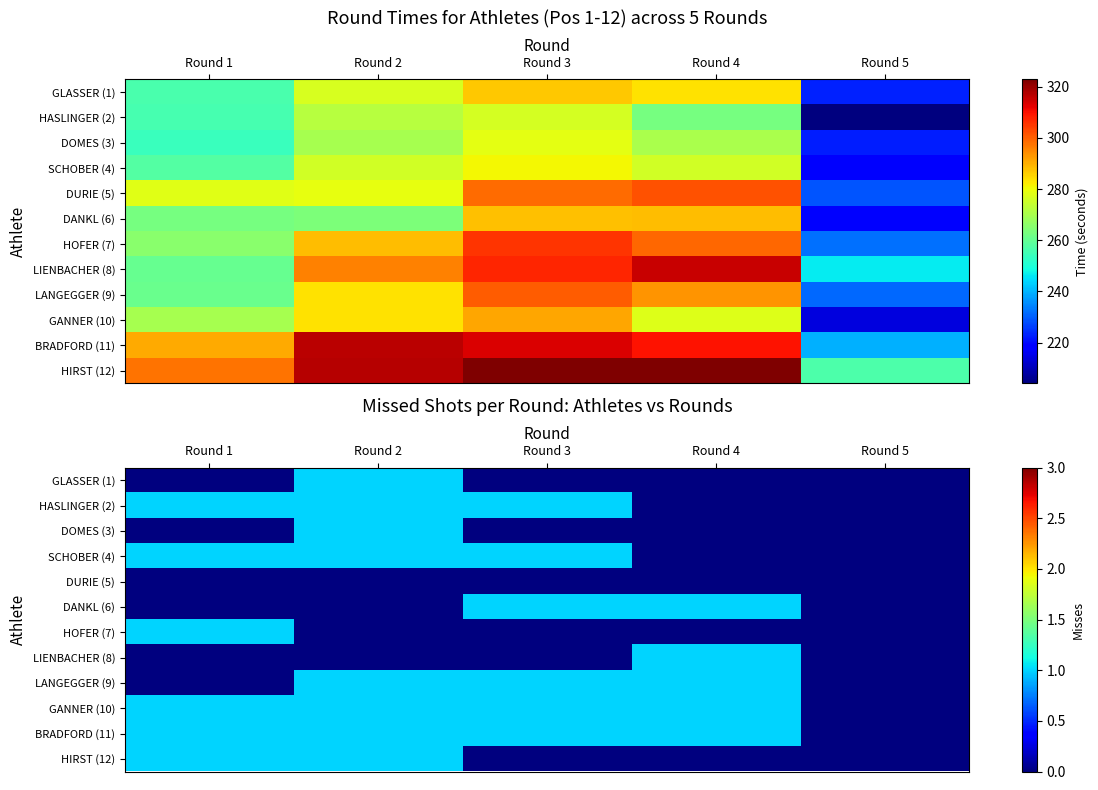

What is the difference between the maximum and minimum values in the GANNER (10) series?

1